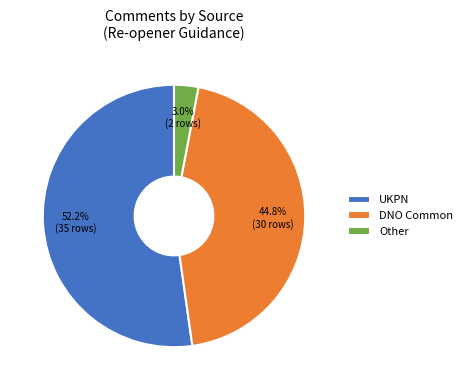

Between Other and DNO Common, which is larger?

DNO Common